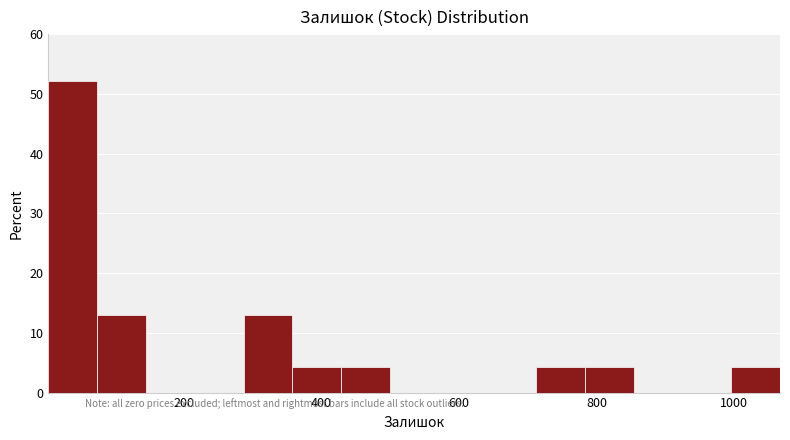

Around what value on the x-axis is the tallest bar? Give the approximate position of its centre, as read against the axis.

40